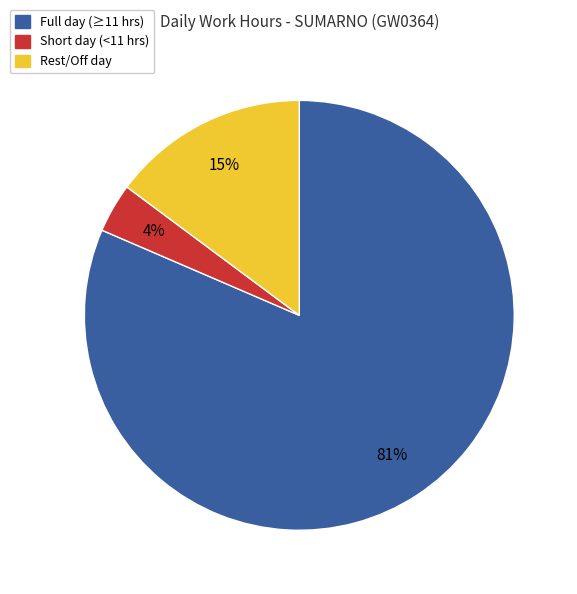

To the nearest percent, what is the difference between the Short day (<11 hrs) and Rest/Off day slice percentages?

11%